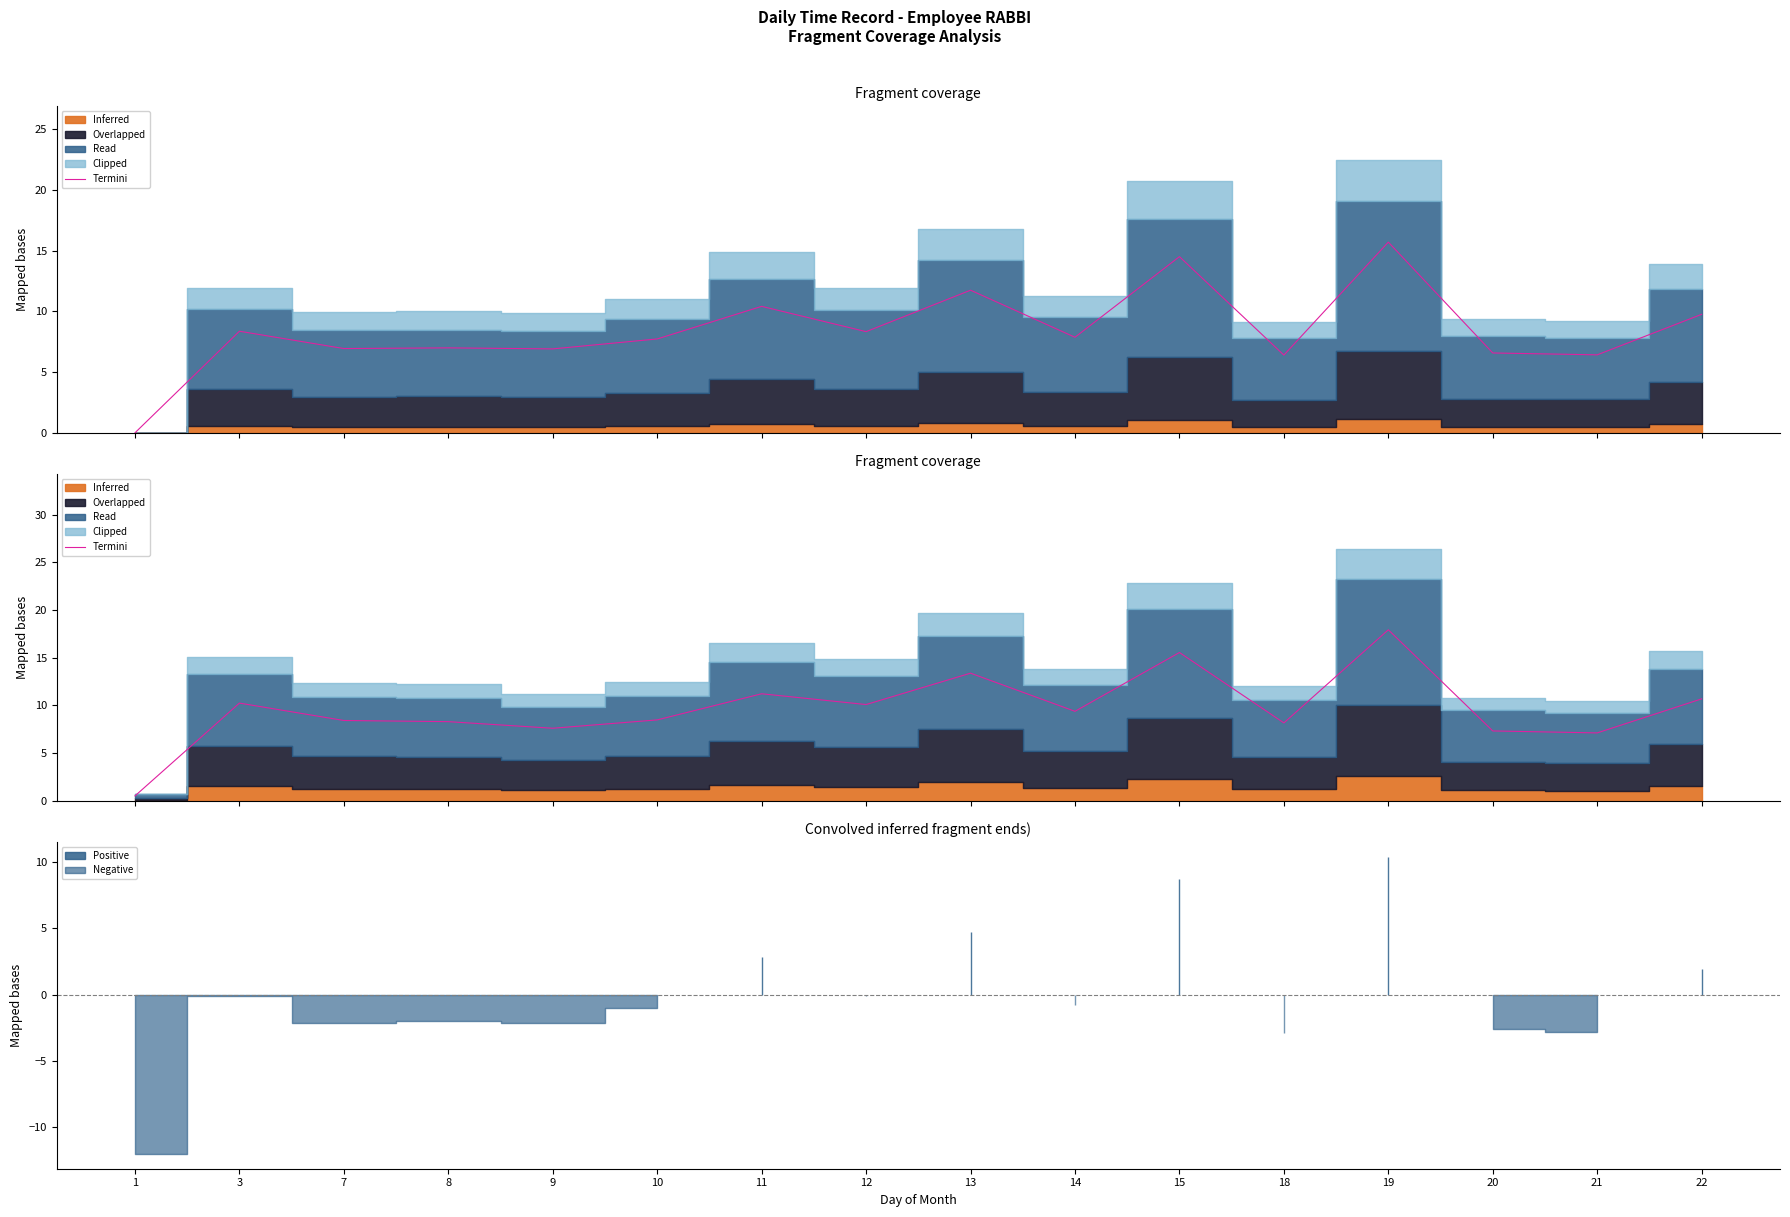

What value does the data have at 12?

10.1